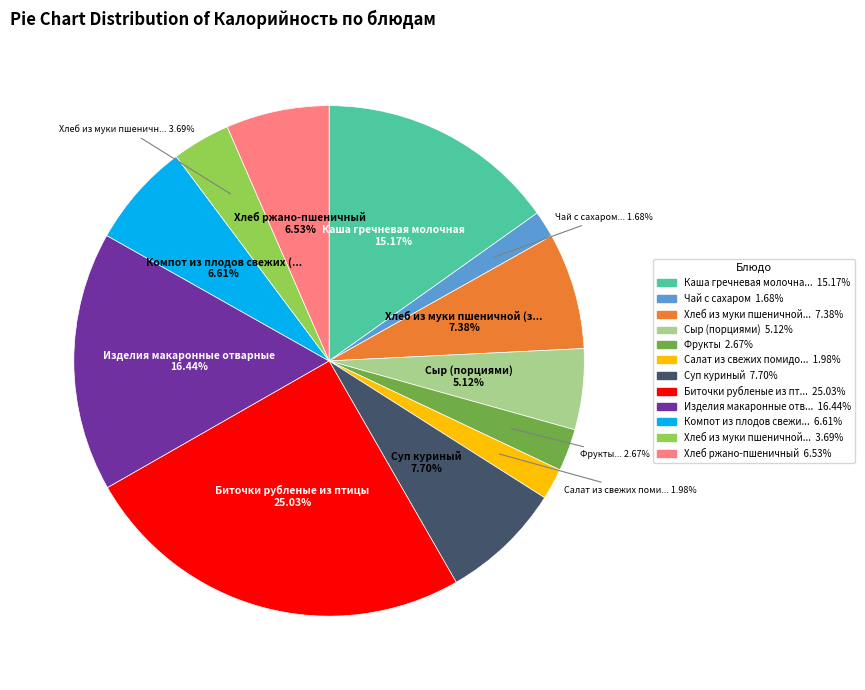

Is there any slice that represents more than half of the pie?

No